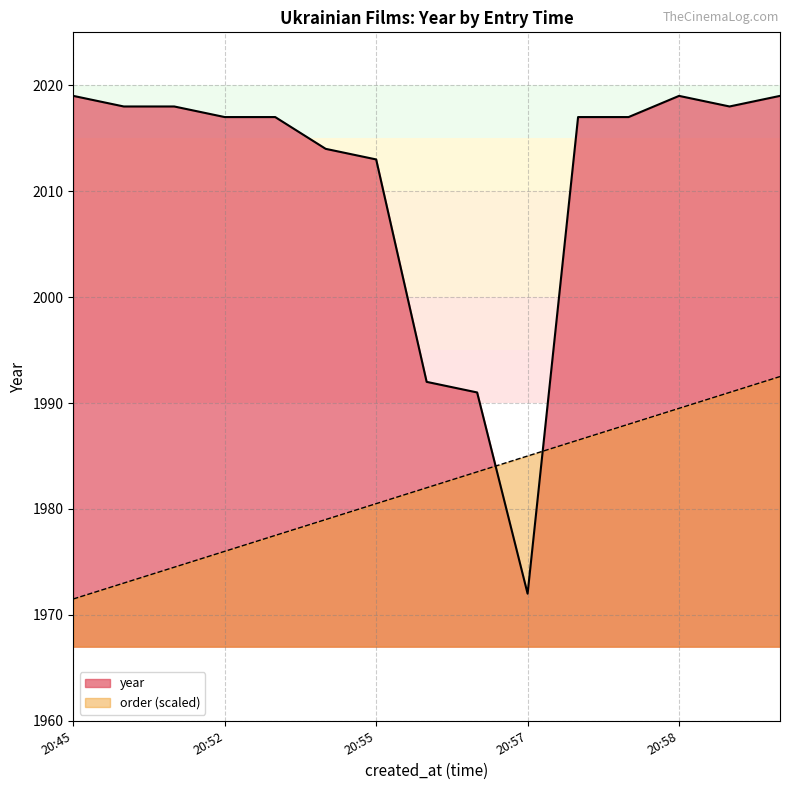

Which series has the largest range (max minus min)?

year